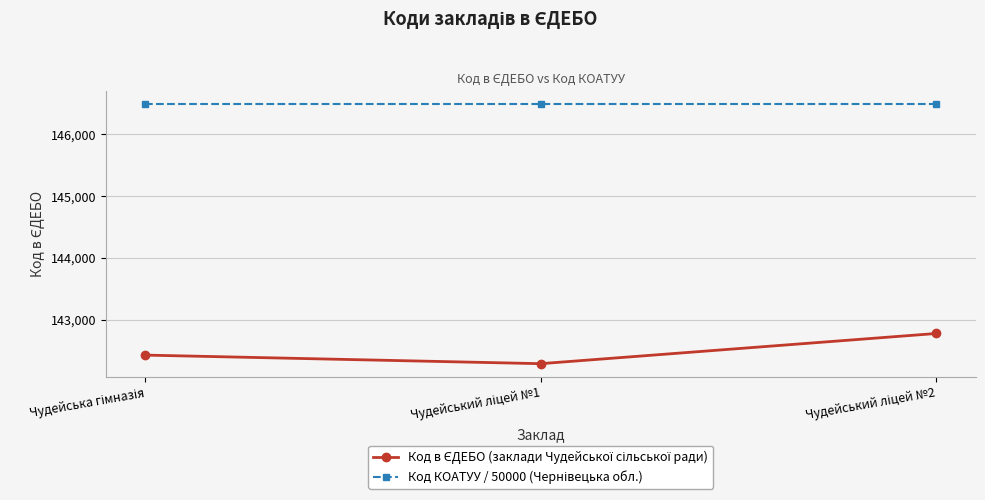

Is this an area chart (filled region under the line)?

No